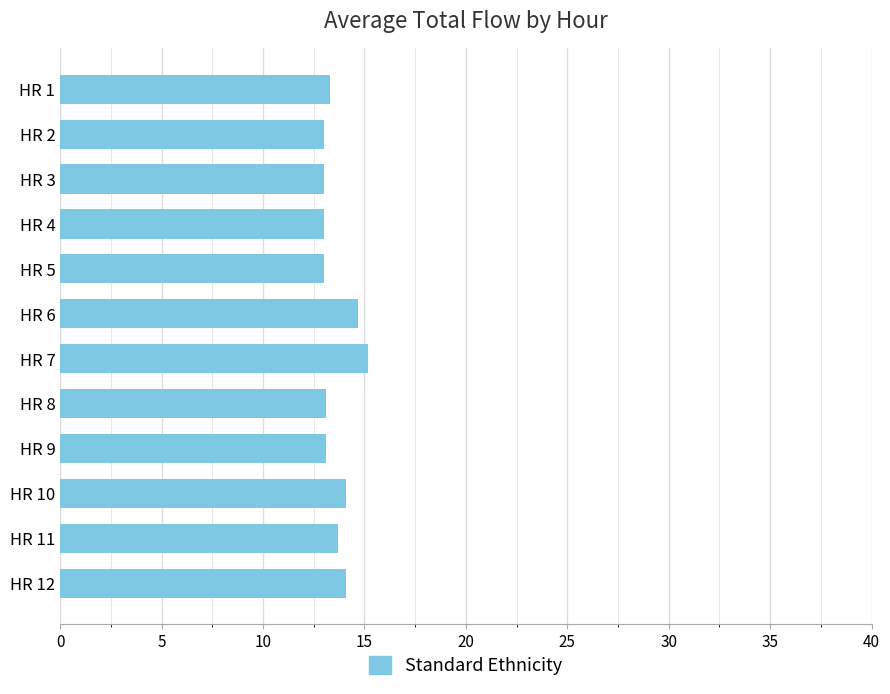

What is the greatest value displayed?

15.2